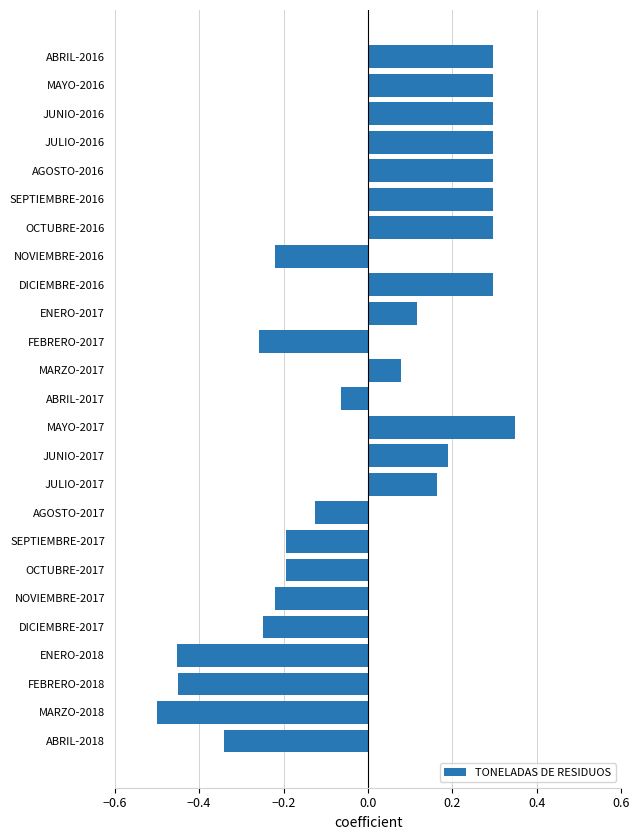

The value at JUNIO-2017 is 0.3. True or false?

False